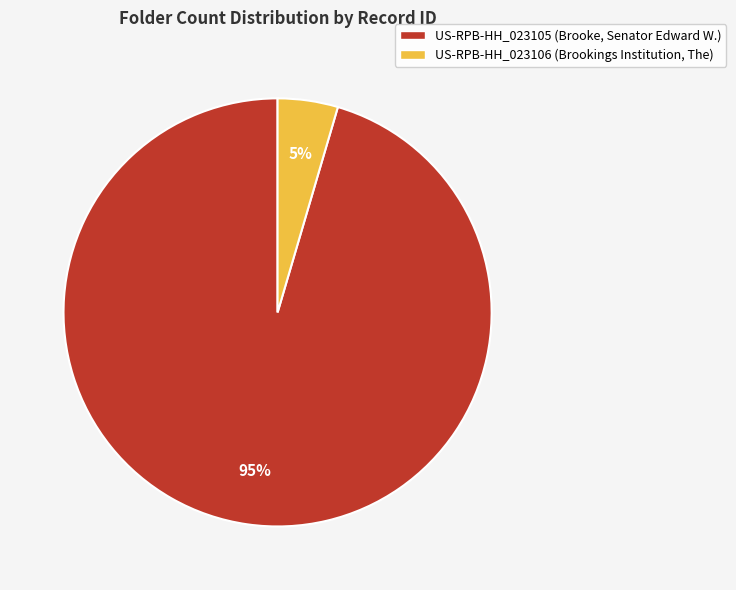

Which slice represents more than half of the pie?

US-RPB-HH_023105 (Brooke, Senator Edward W.)